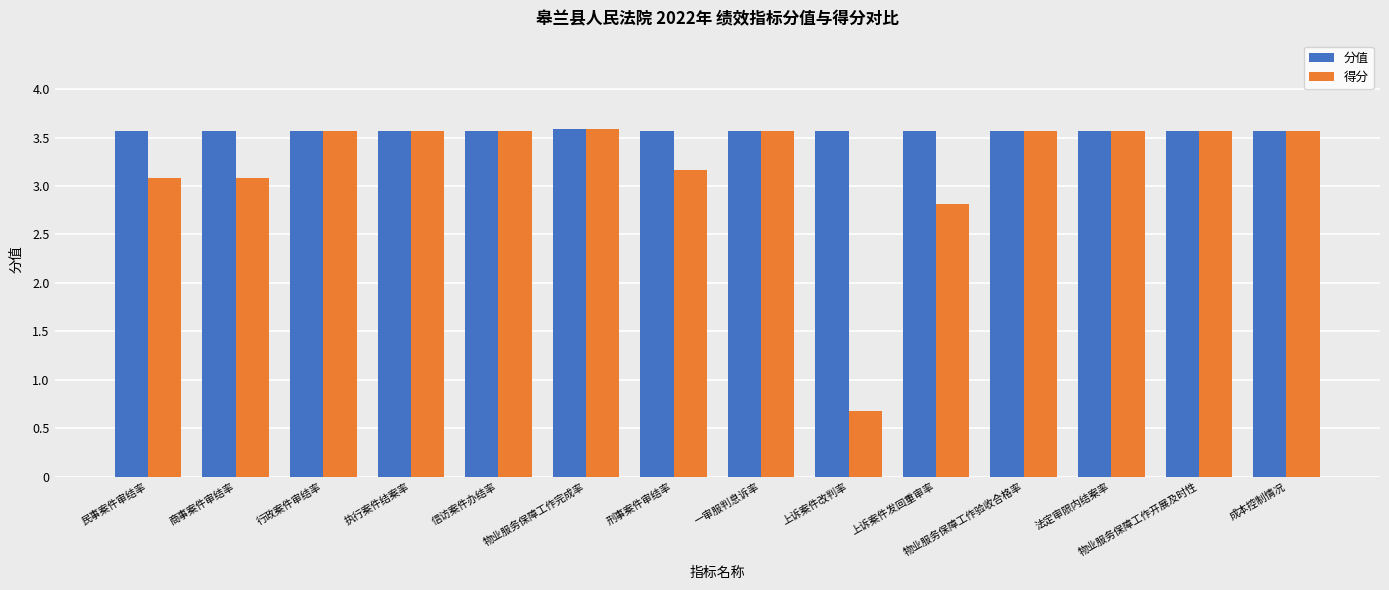

Reading left to right, what are all the values shown in this chart?

分值: 民事案件审结率=3.6	商事案件审结率=3.6	行政案件审结率=3.6	执行案件结案率=3.6	信访案件办结率=3.6	物业服务保障工作完成率=3.6	刑事案件审结率=3.6	一审服判息诉率=3.6	上诉案件改判率=3.6	上诉案件发回重审率=3.6	物业服务保障工作验收合格率=3.6	法定审限内结案率=3.6	物业服务保障工作开展及时性=3.6	成本控制情况=3.6
得分: 民事案件审结率=3.1	商事案件审结率=3.1	行政案件审结率=3.6	执行案件结案率=3.6	信访案件办结率=3.6	物业服务保障工作完成率=3.6	刑事案件审结率=3.2	一审服判息诉率=3.6	上诉案件改判率=0.7	上诉案件发回重审率=2.8	物业服务保障工作验收合格率=3.6	法定审限内结案率=3.6	物业服务保障工作开展及时性=3.6	成本控制情况=3.6